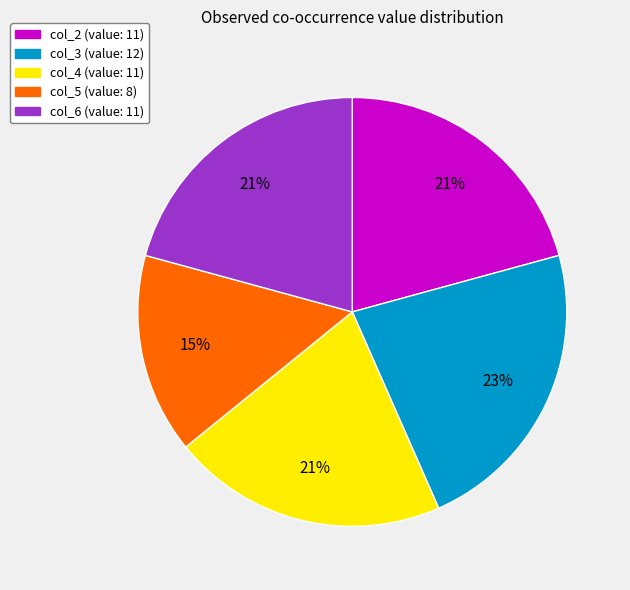

To the nearest percent, what is the average slice percentage?

20%